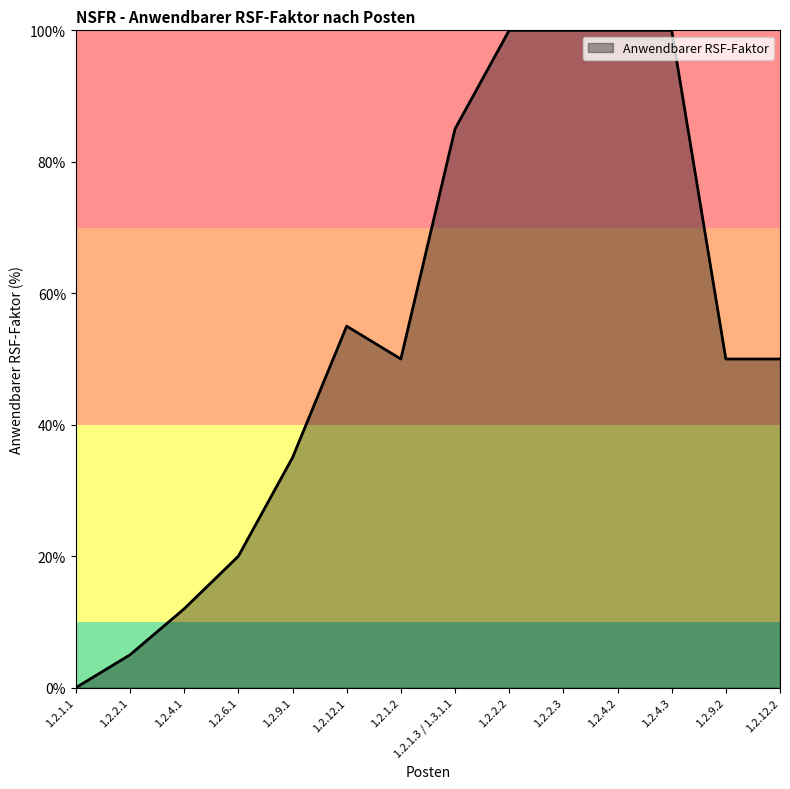

What position from the left is 1.2.9.2?

13